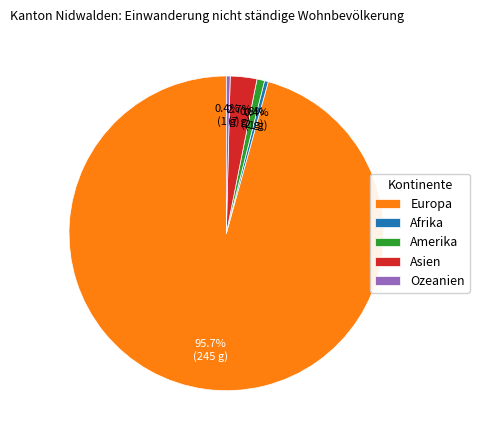

How much of the chart is everything except Europa?

4.3%